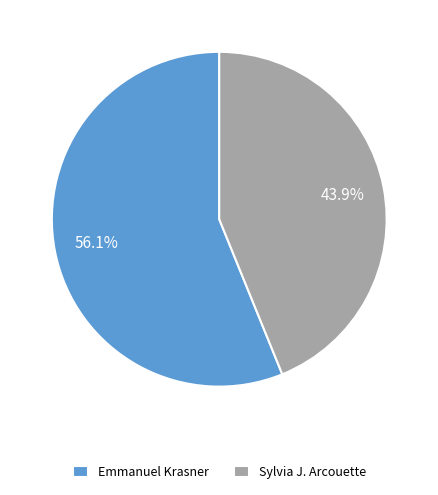

What percentage is the Sylvia J. Arcouette slice, to the nearest percent?

44%